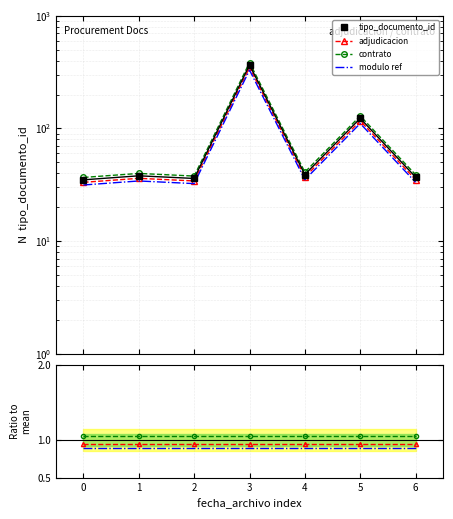

Which category has the lowest value across all series?

2